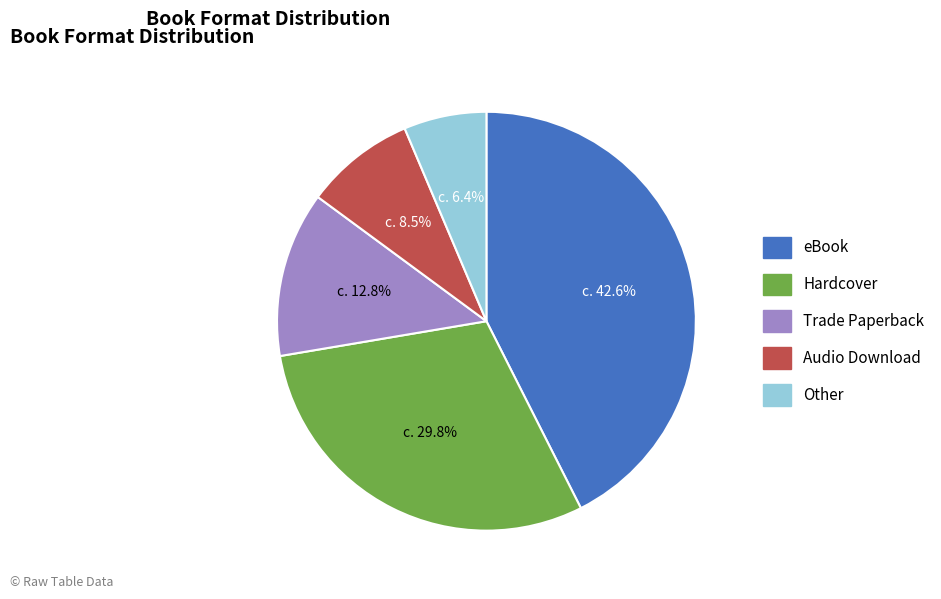

How many slices are in this pie chart?

5